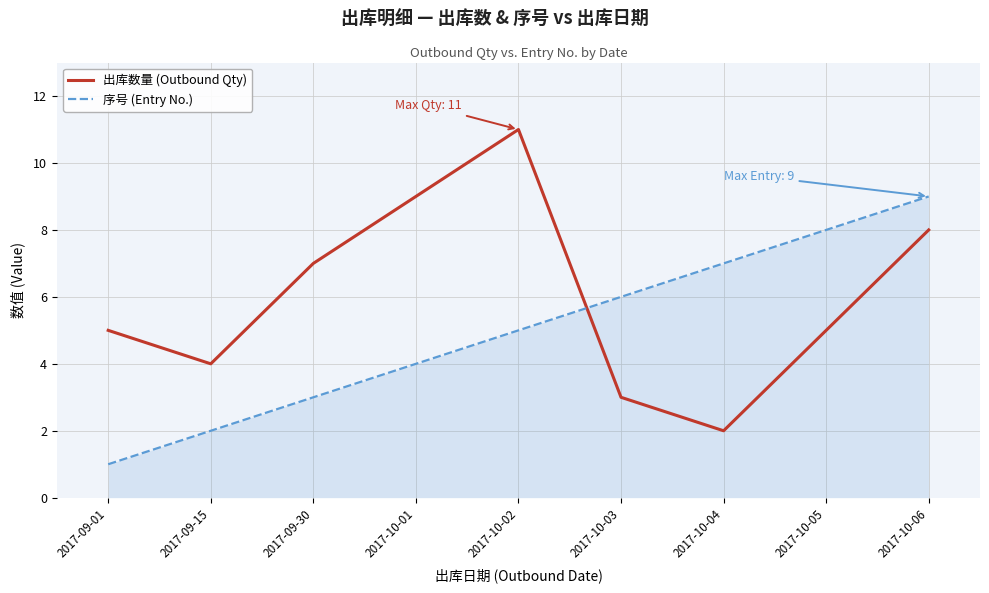

Which category has the lowest value across all series?

2017-09-01